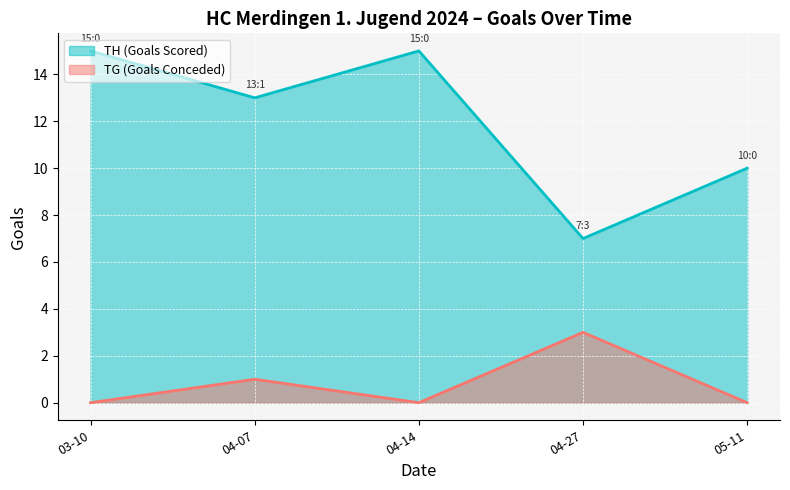

Which series has the largest range (max minus min)?

TH (Goals Scored)